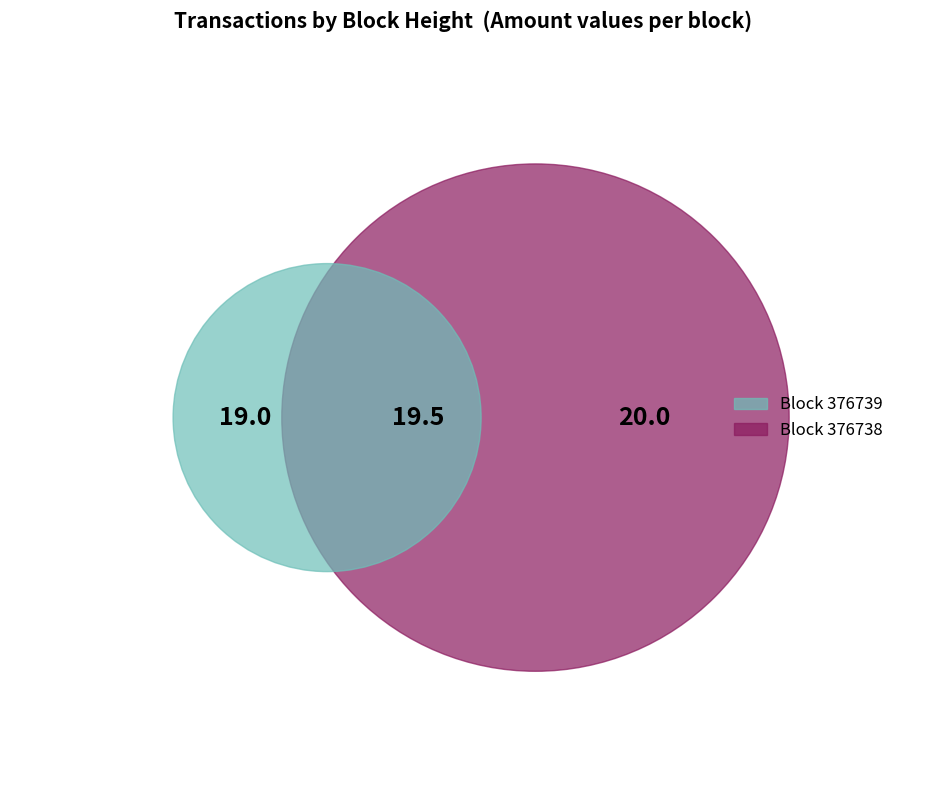

Count the number of slices in the pie.

2